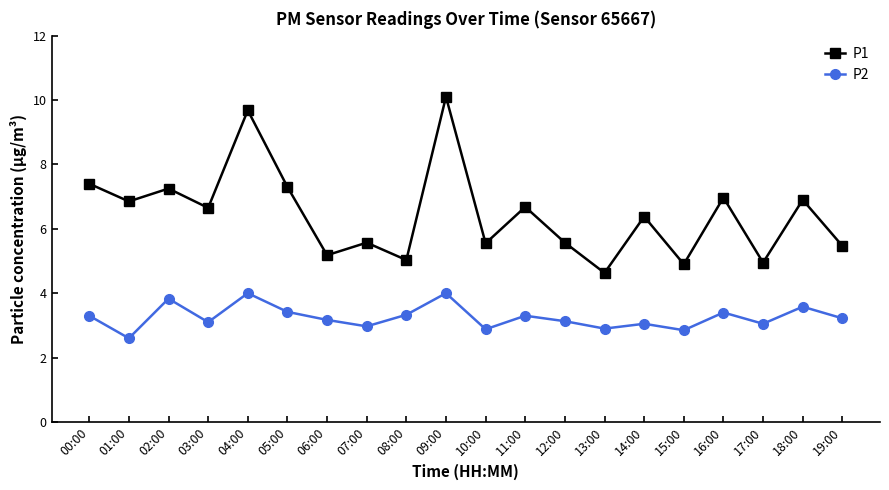

How many series are shown in this chart?

2